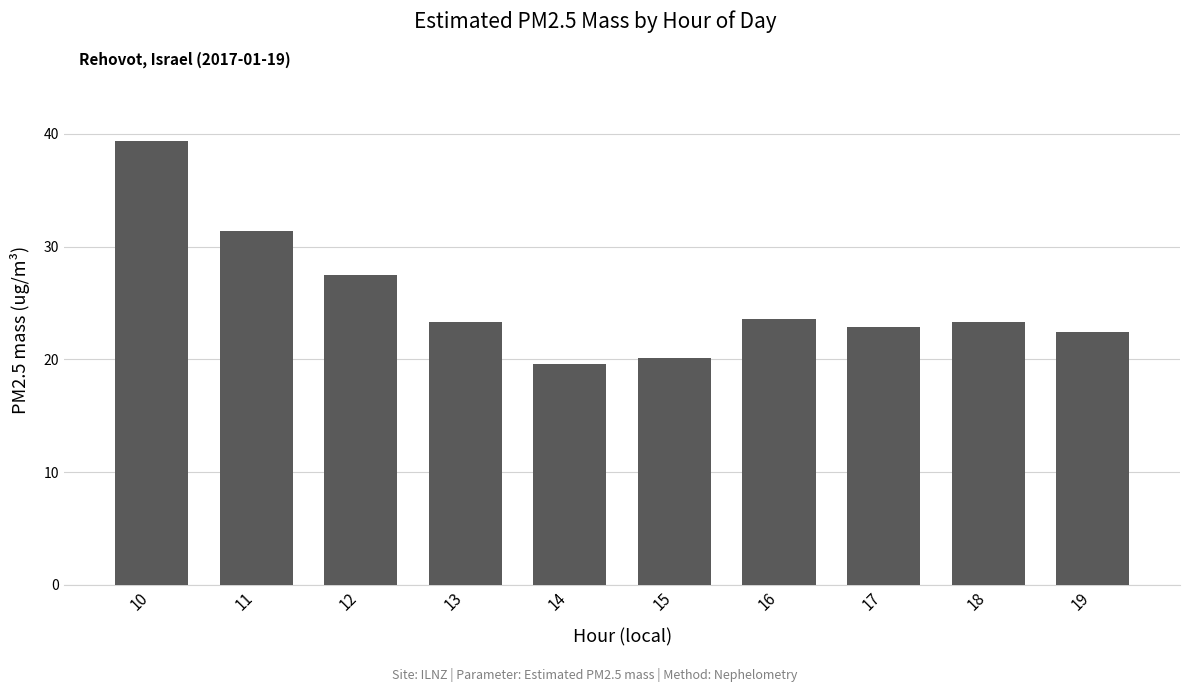

What is the difference between the second highest and minimum values?

11.8